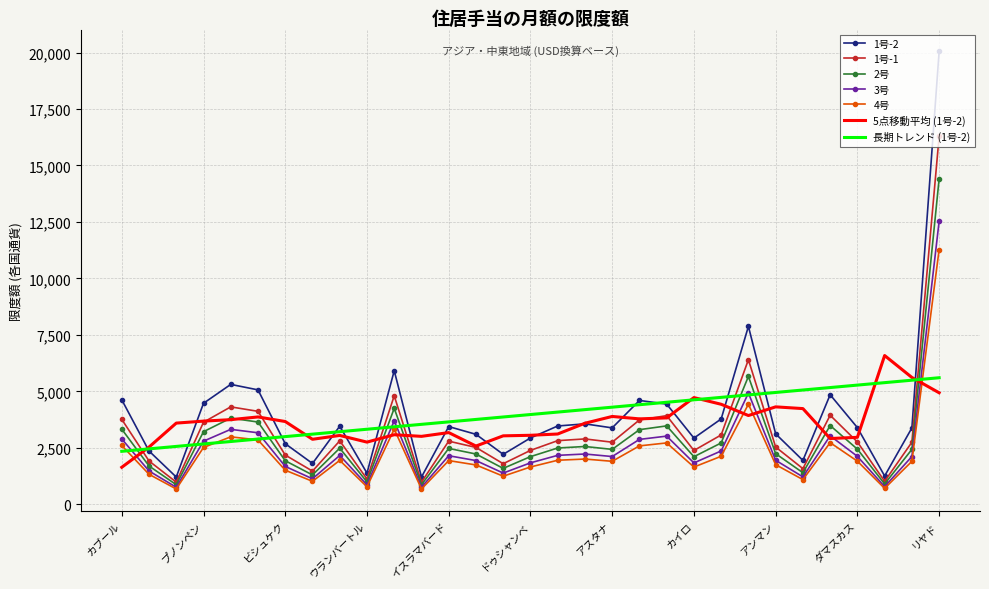

Rank the series by their maximum value, from highest to lowest.

1号-2, 1号-1, 2号, 3号, 4号, 5点移動平均 (1号-2), 長期トレンド (1号-2)